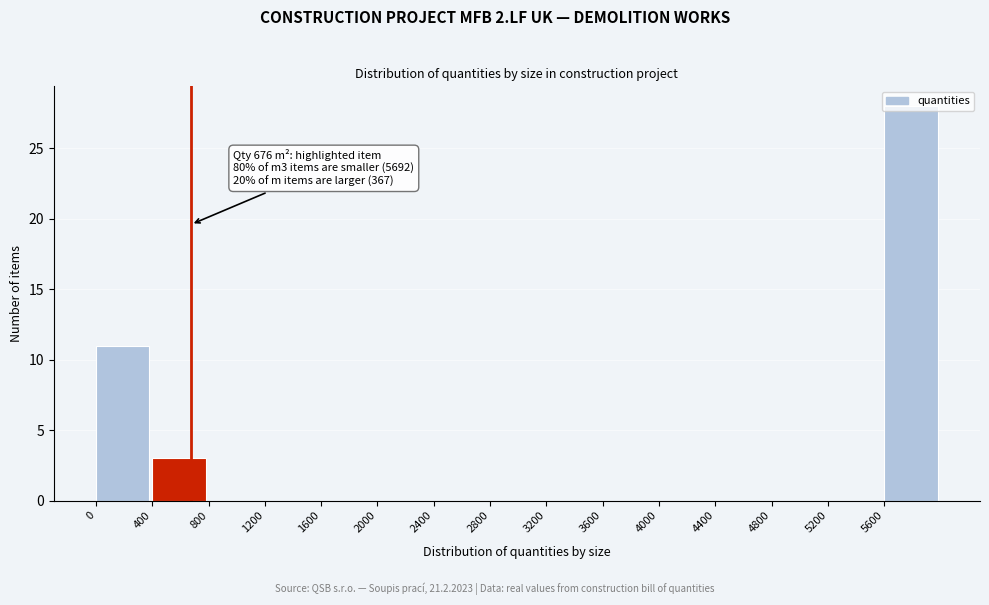

Over which range of the x-axis is the bar tallest?

5600 to 6000